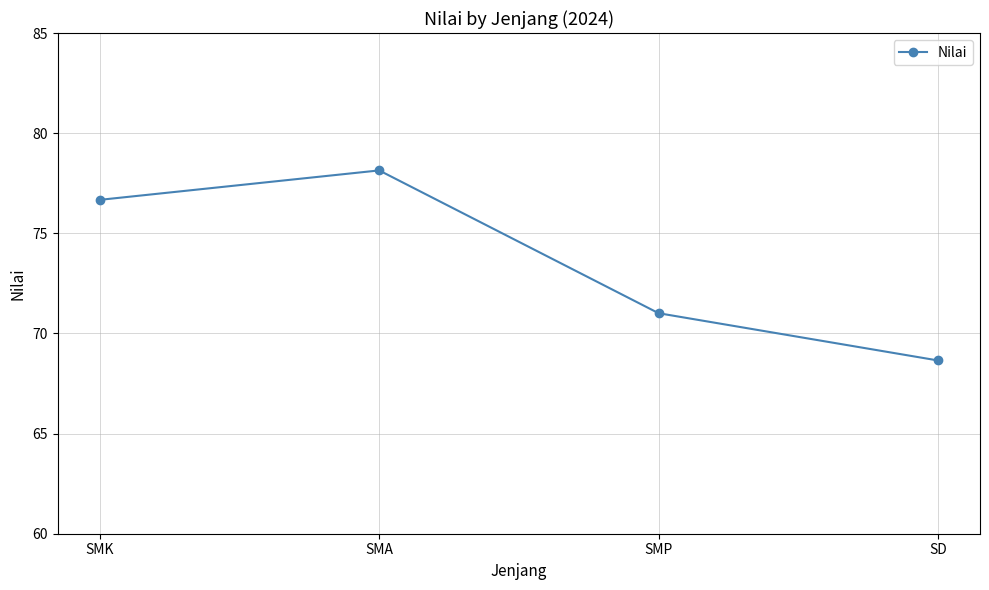

Does the chart have visible grid lines?

Yes